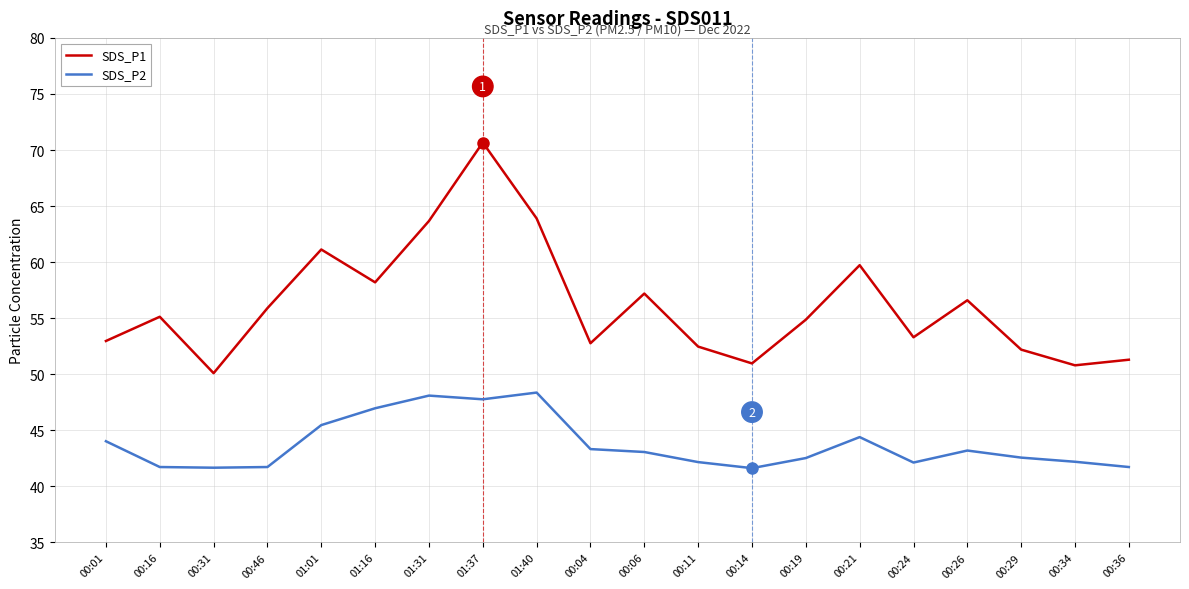

What position from the right is 00:19?

7